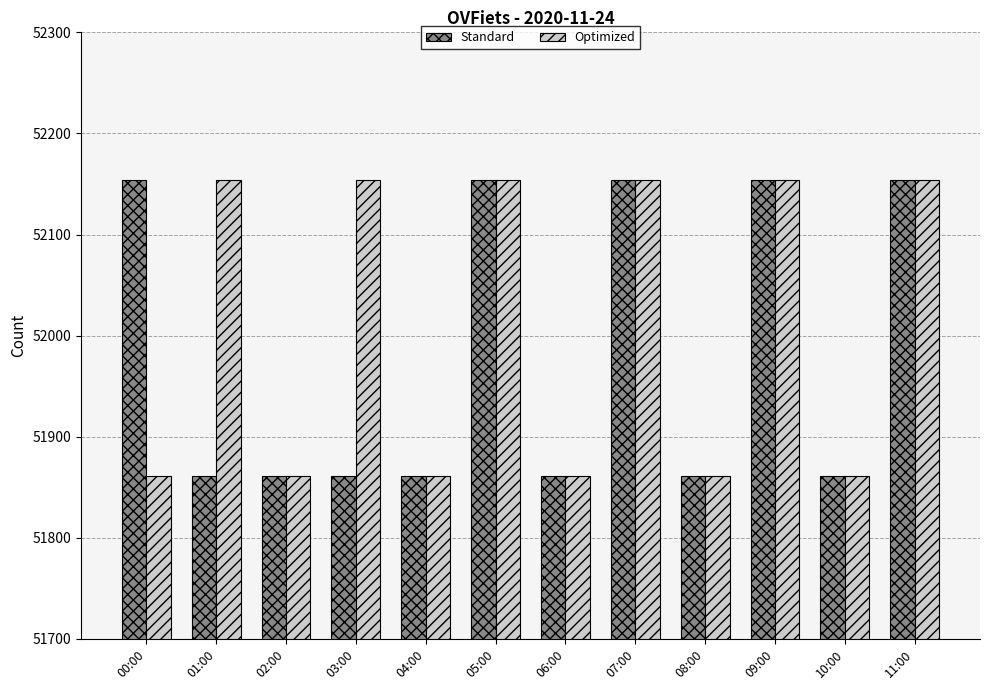

Does the chart contain stacked bars?

No